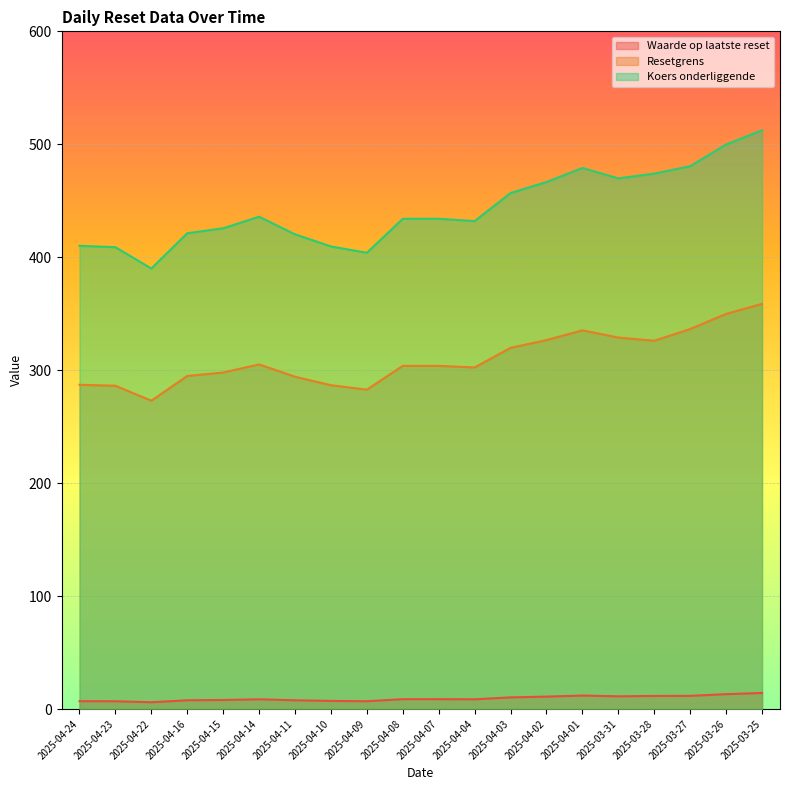

List the series in order of their overall mean, highest first.

Koers onderliggende, Resetgrens, Waarde op laatste reset